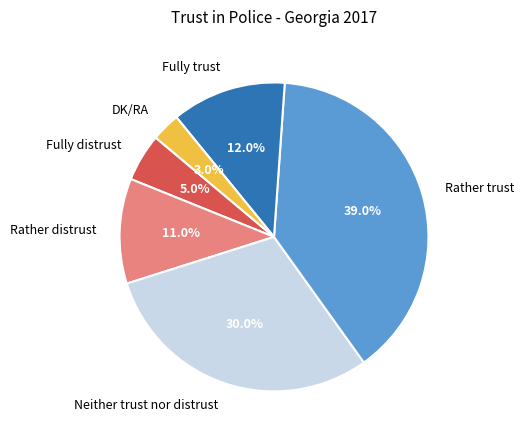

Count the number of slices in the pie.

6